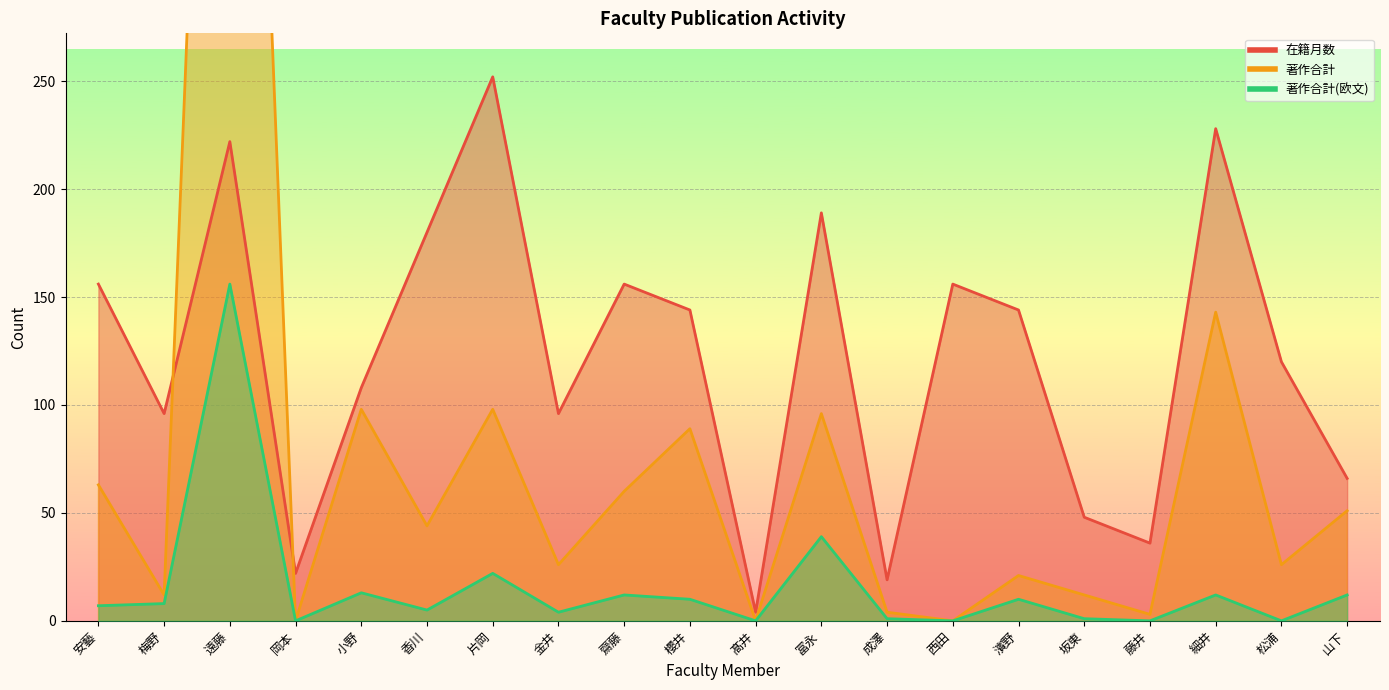

What is the approximate value of 在籍月数 at 小野?

108